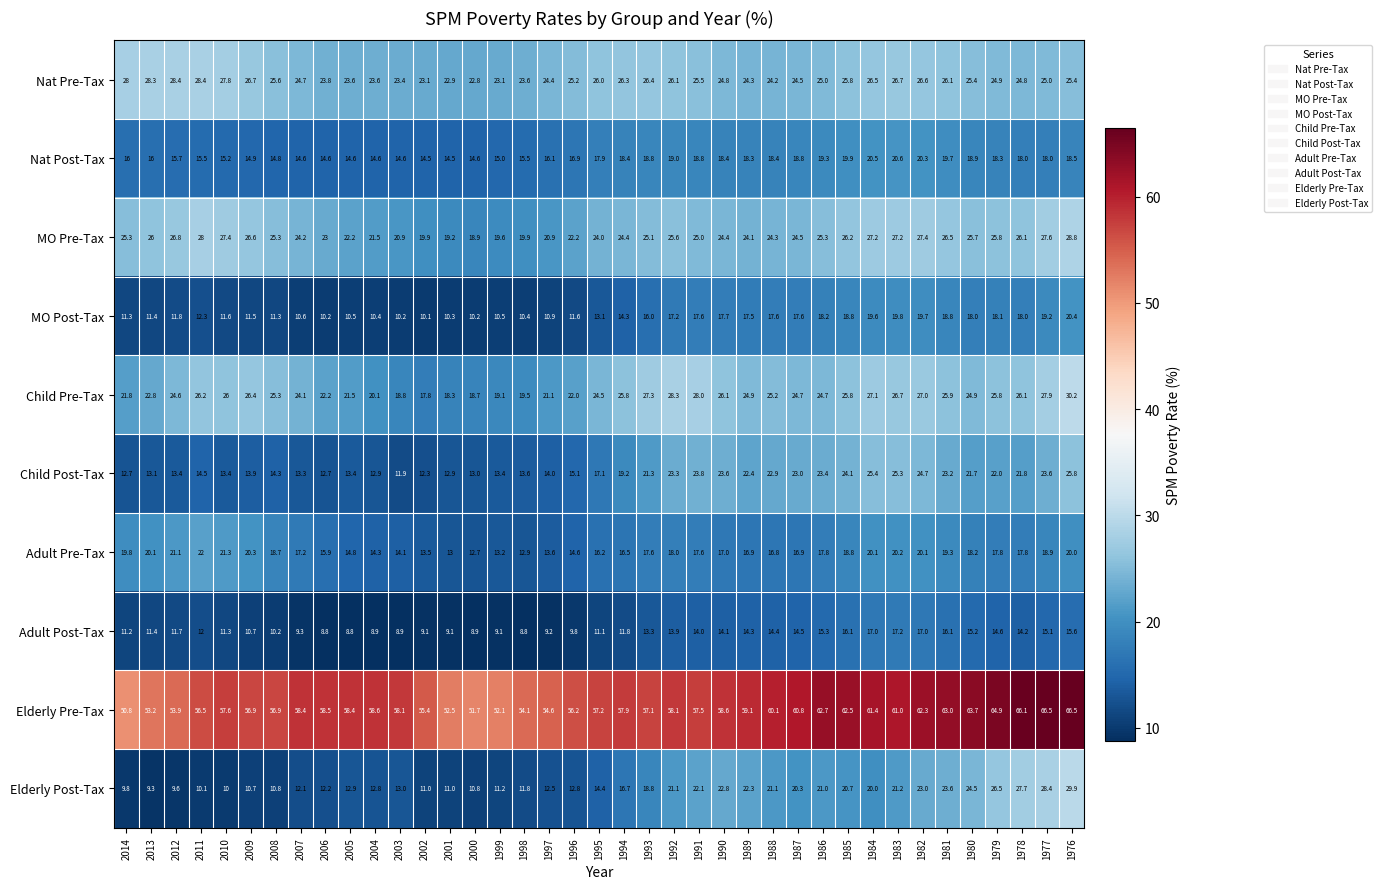

What is the sum of all Adult Pre-Tax values?

675.6